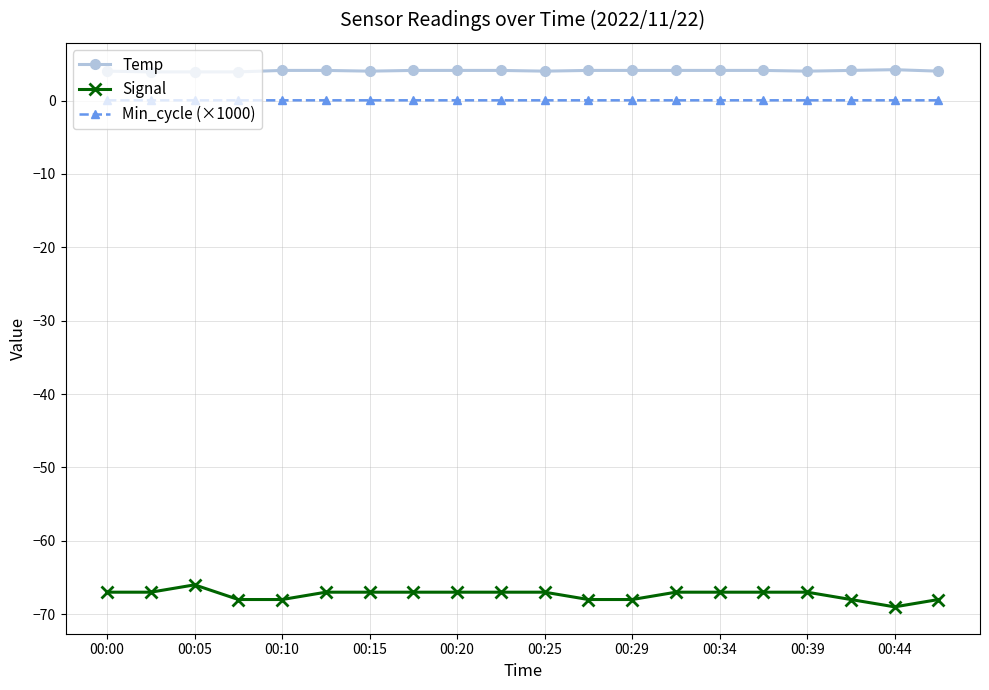

True or false: Min_cycle (×1000) and Signal intersect in this chart.

False